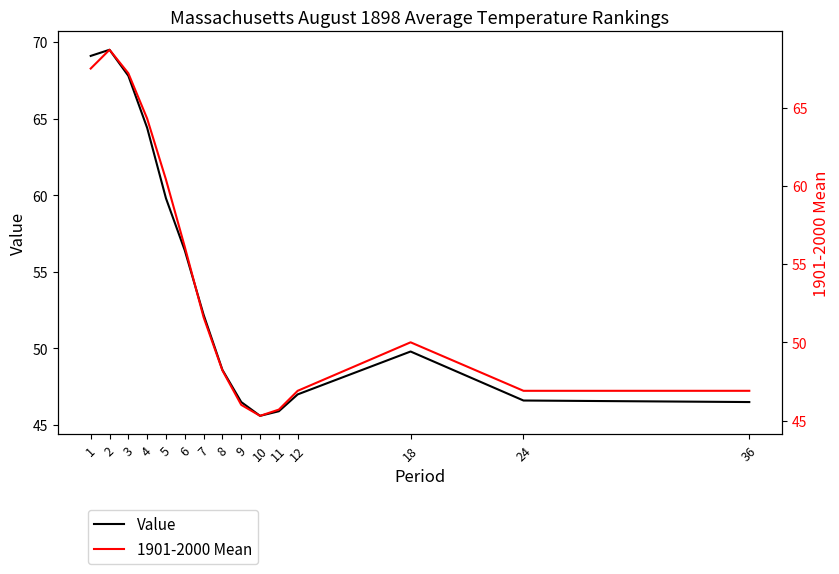

The 1901-2000 Mean series shows 56.1 at 6. True or false?

True